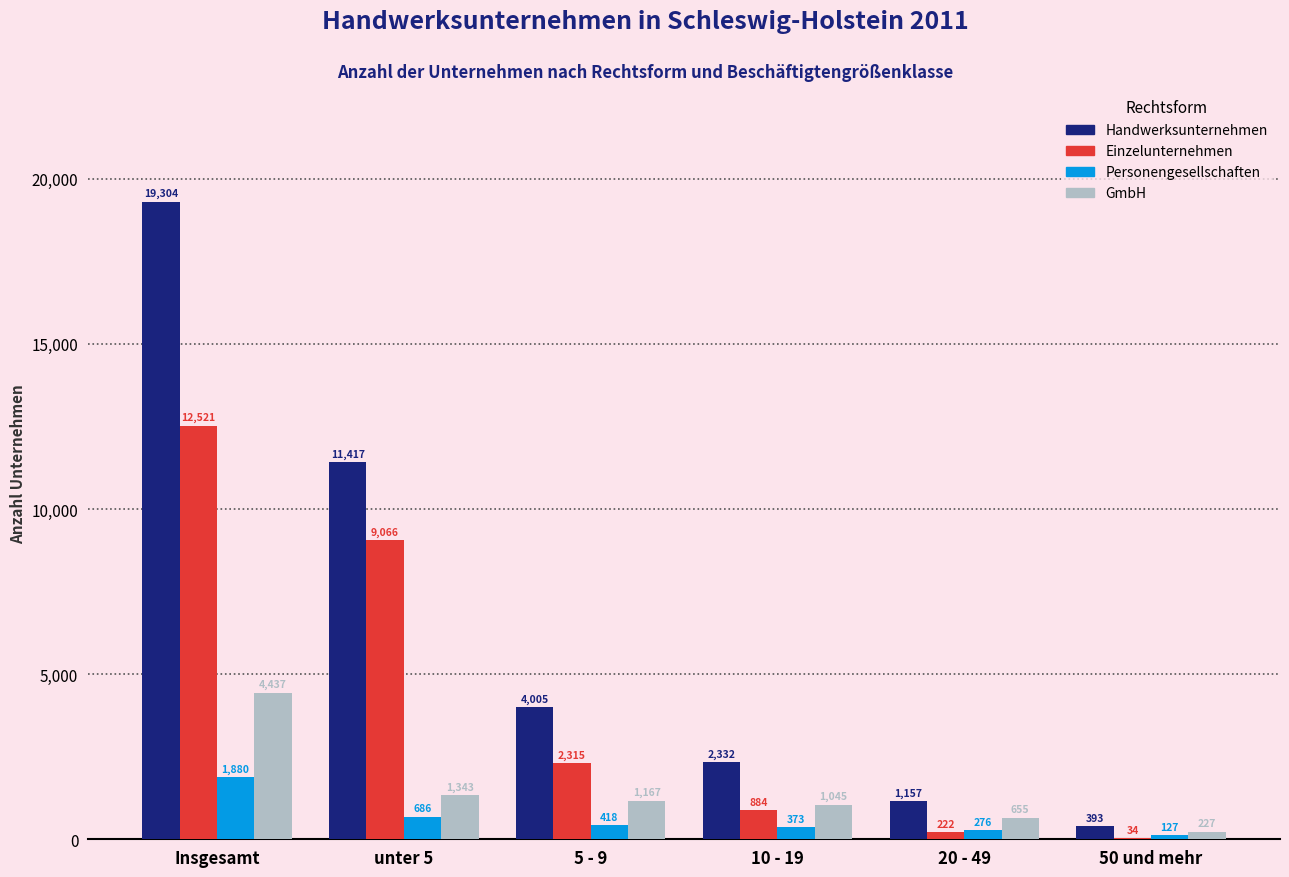

Which series has the largest range (max minus min)?

Handwerksunternehmen